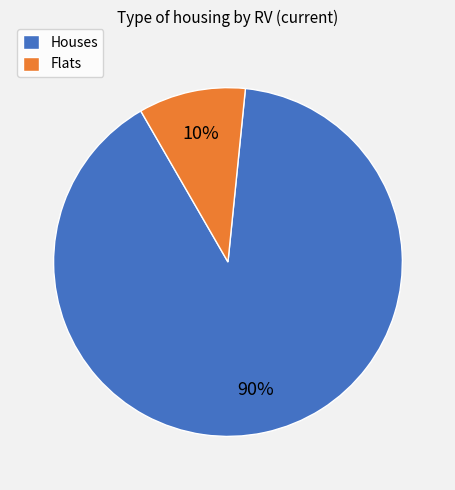

Do Flats and Houses together represent more than half of the pie?

Yes